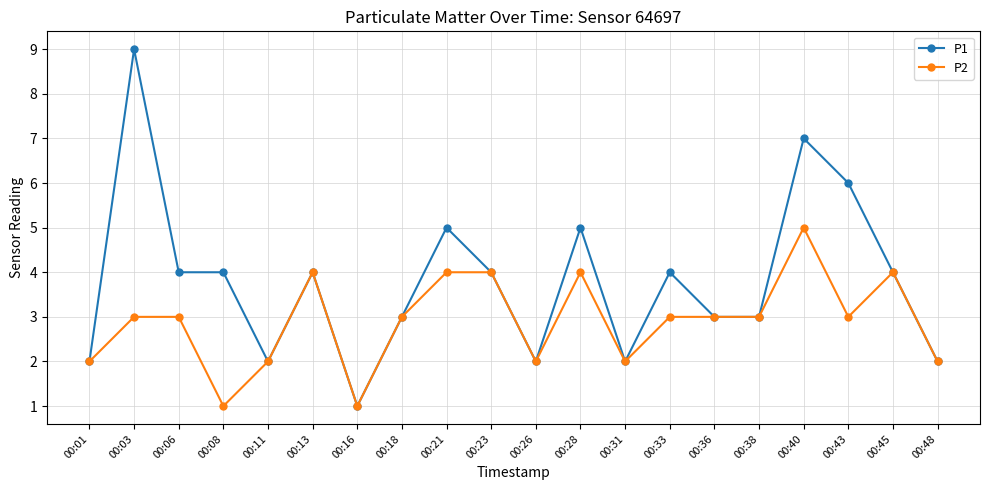

Which series has the widest spread of values?

P1